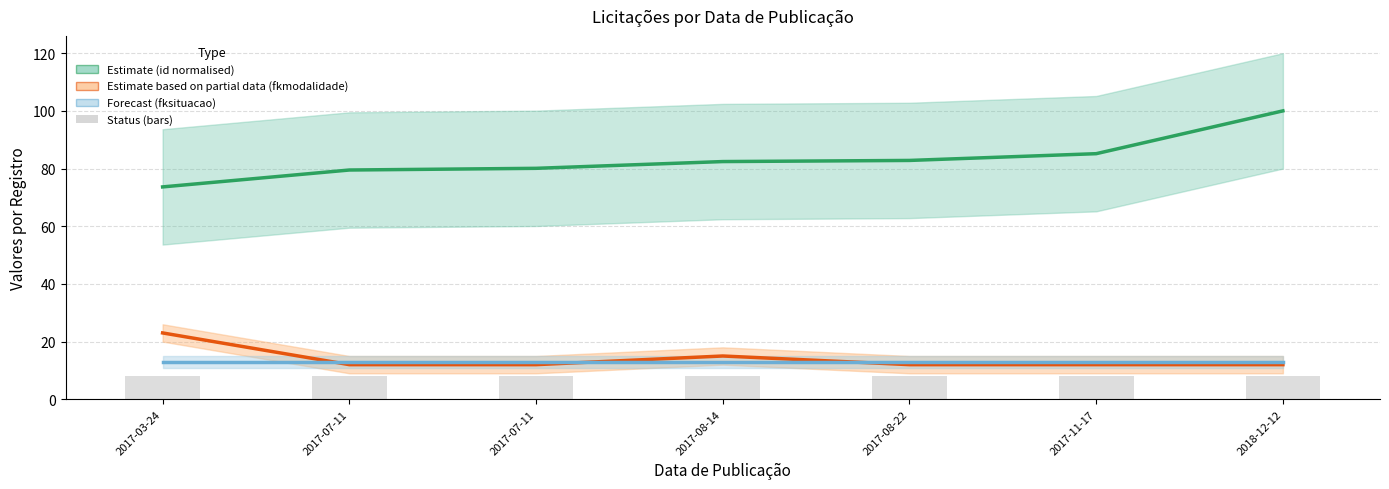

What is the maximum value for id (normalised)?

100.0